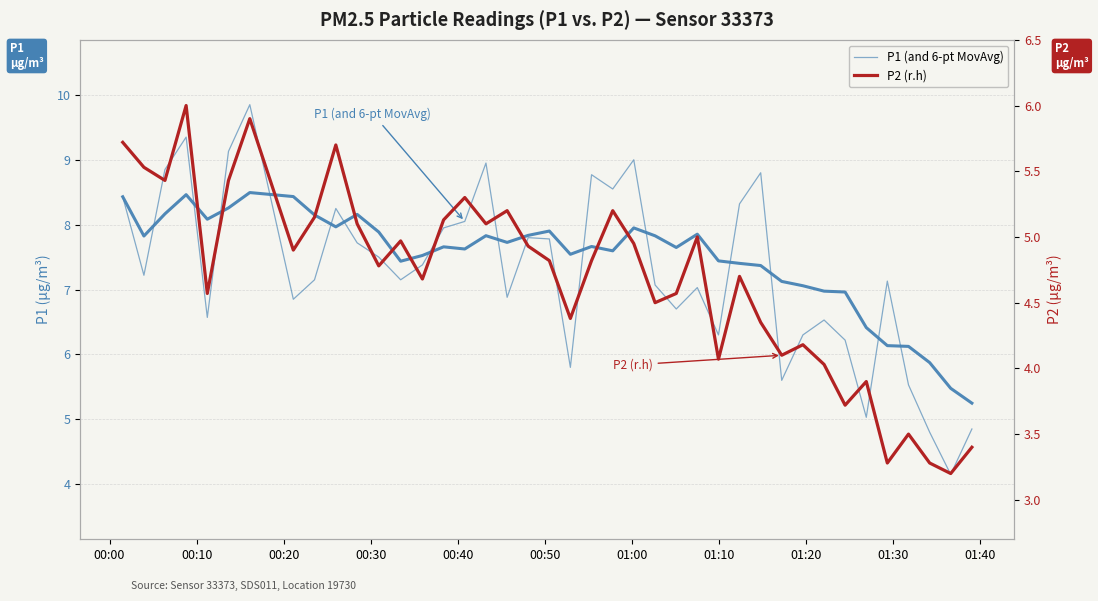

In P2 (r.h), how many points are higher than both neighbors (excluding endpoints)?

12